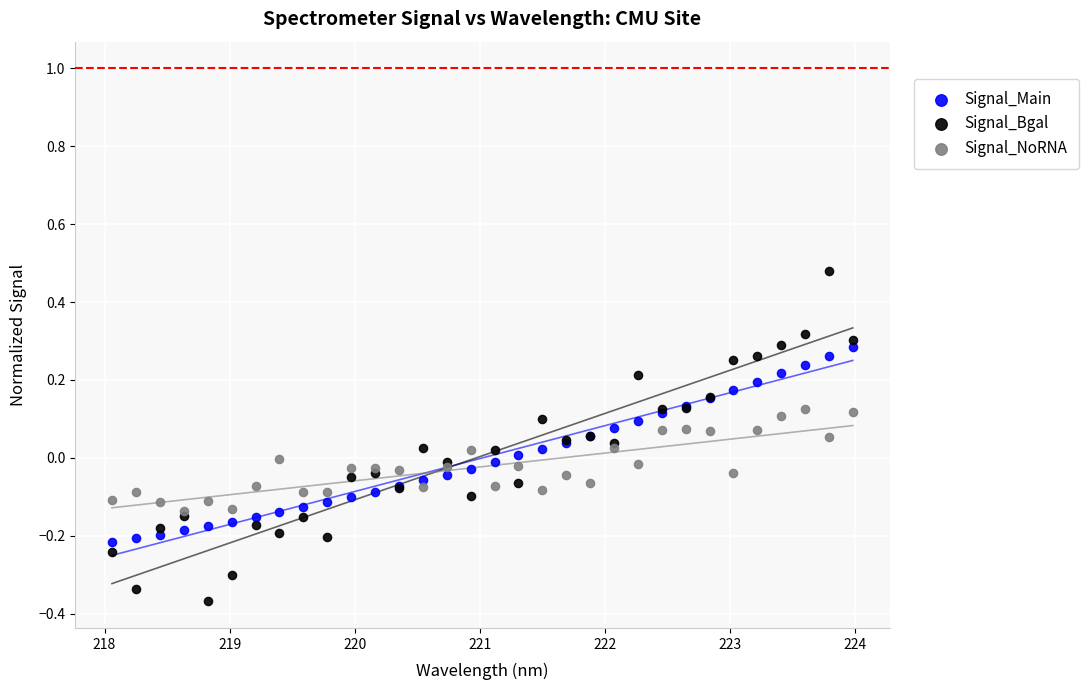

What are all the series names shown in the legend?

Signal_Main, Signal_Bgal, Signal_NoRNA